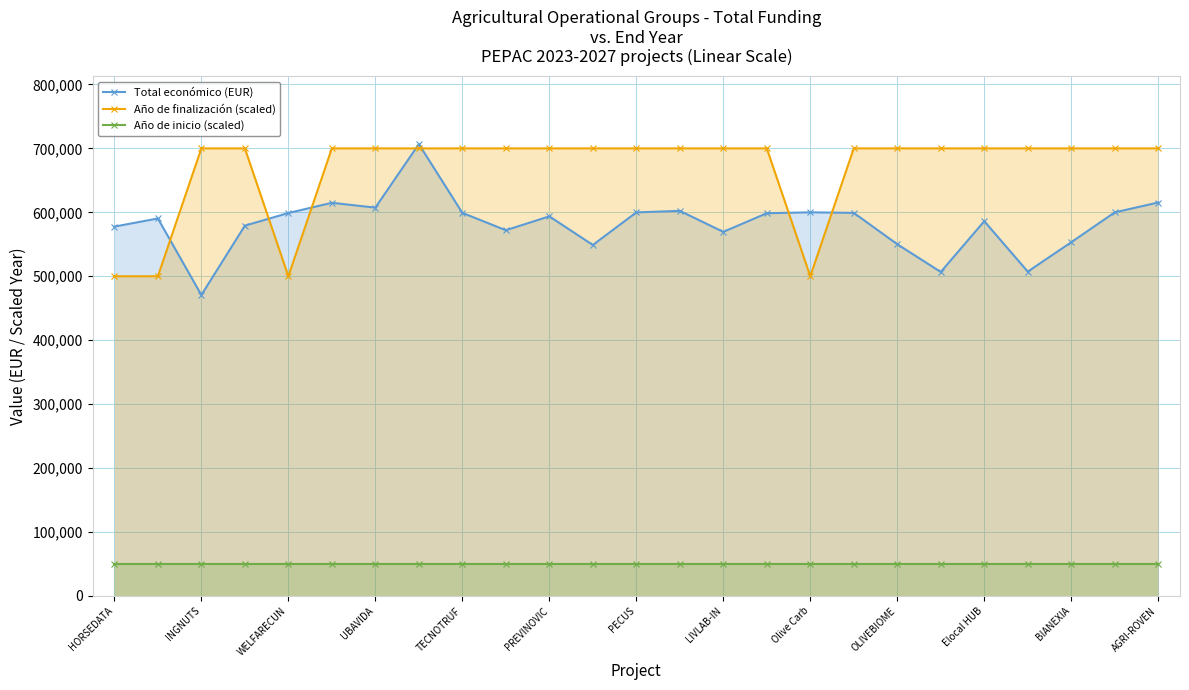

True or false: Total económico (EUR) and Año de inicio (scaled) intersect in this chart.

False